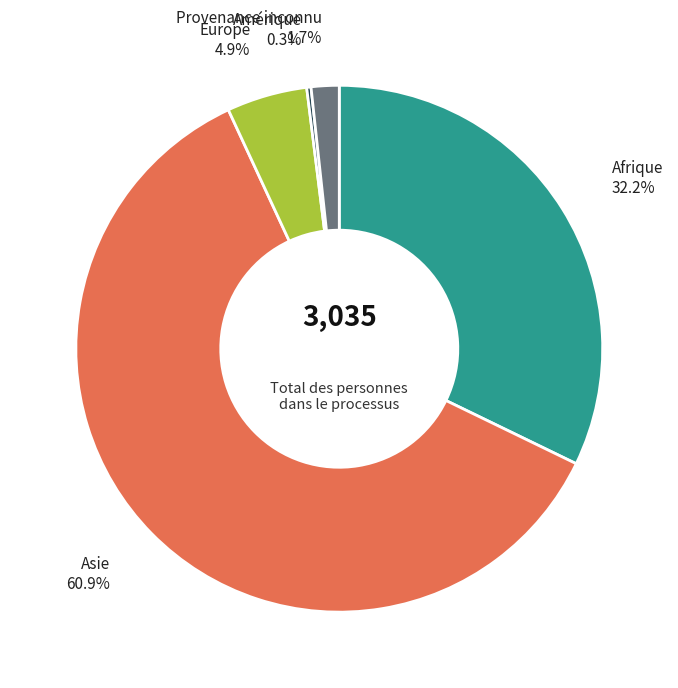

Between Asie and Afrique, which is larger?

Asie